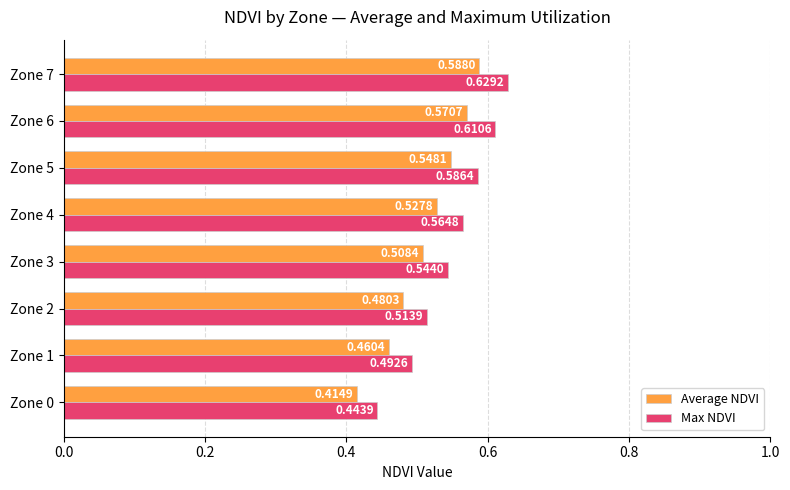

Rank the series at Zone 3 from highest to lowest value.

Max NDVI, Average NDVI